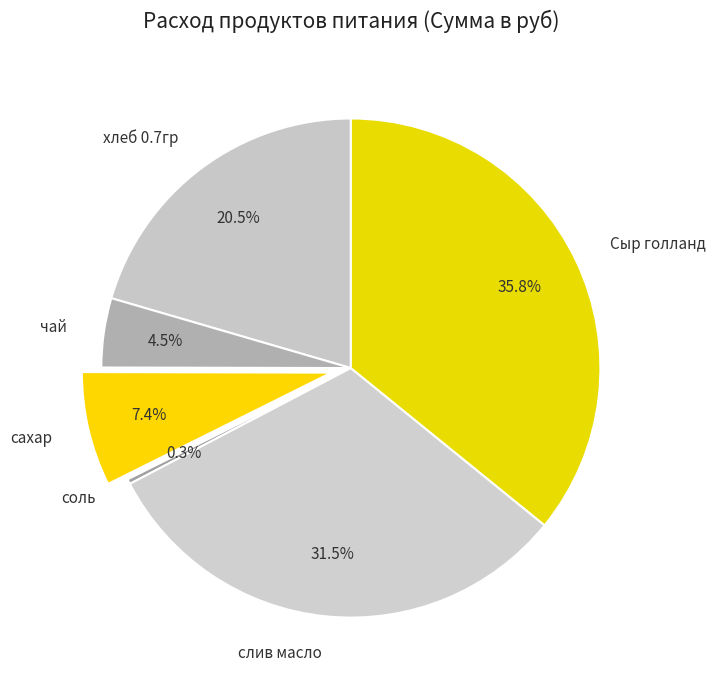

What is the ratio of the value at чай to the value at сахар?

0.6